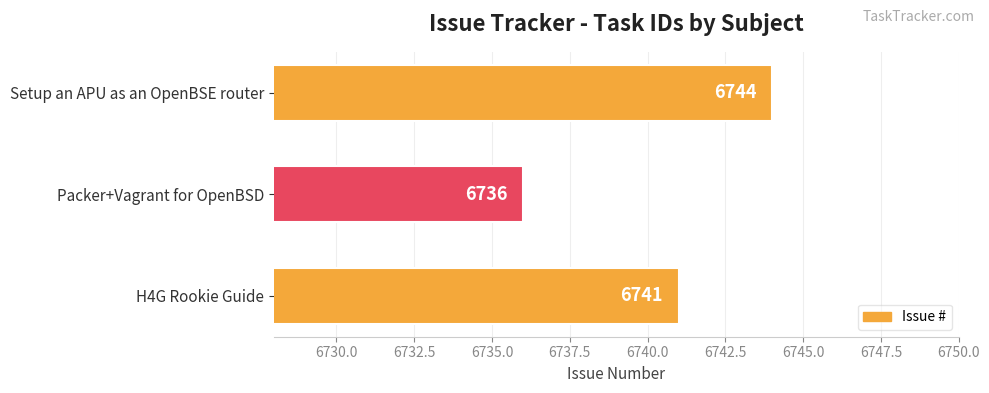

What is the maximum value shown in the chart?

6744